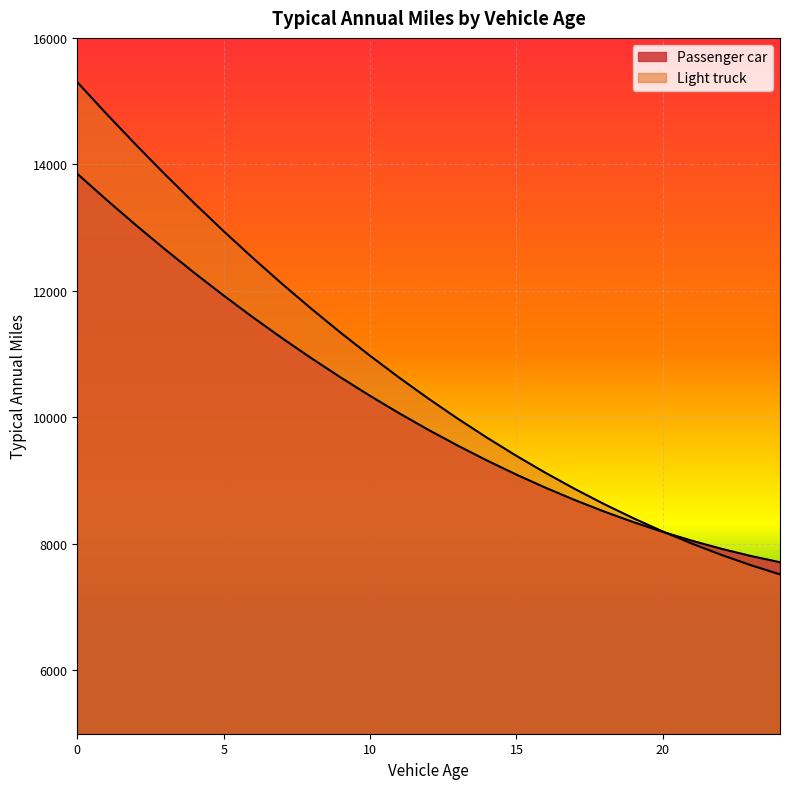

Between 7 and 16, which series saw the biggest shift?

Light truck